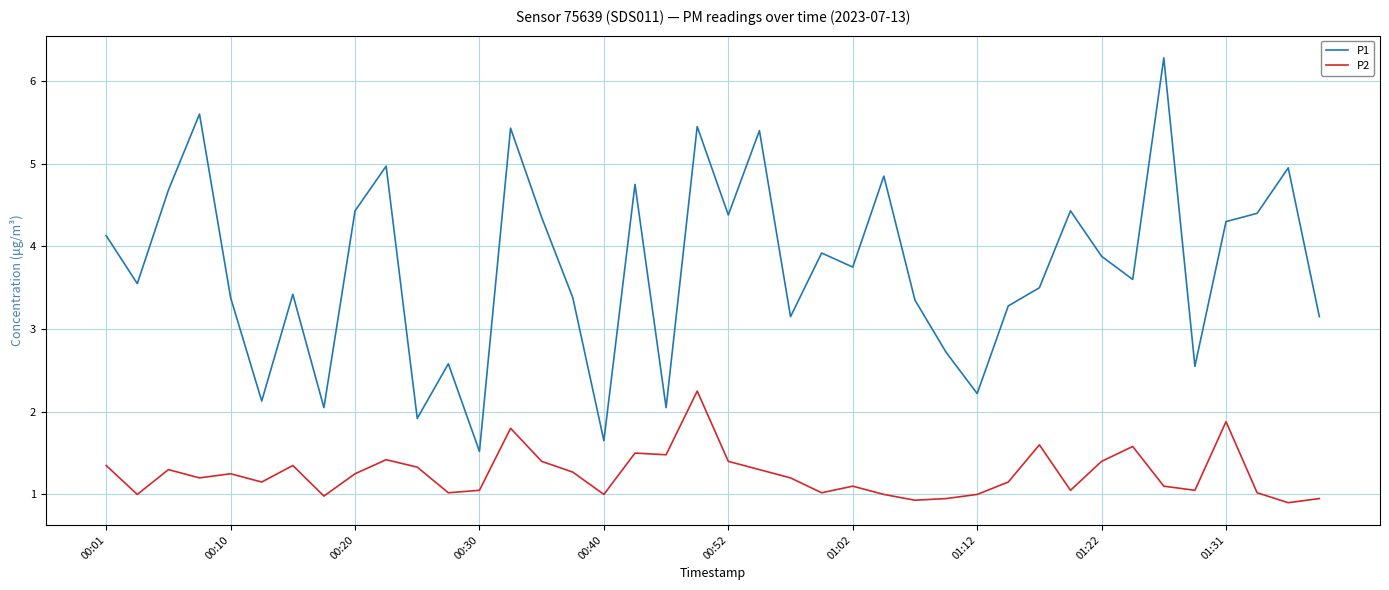

Is this an area chart (filled region under the line)?

No